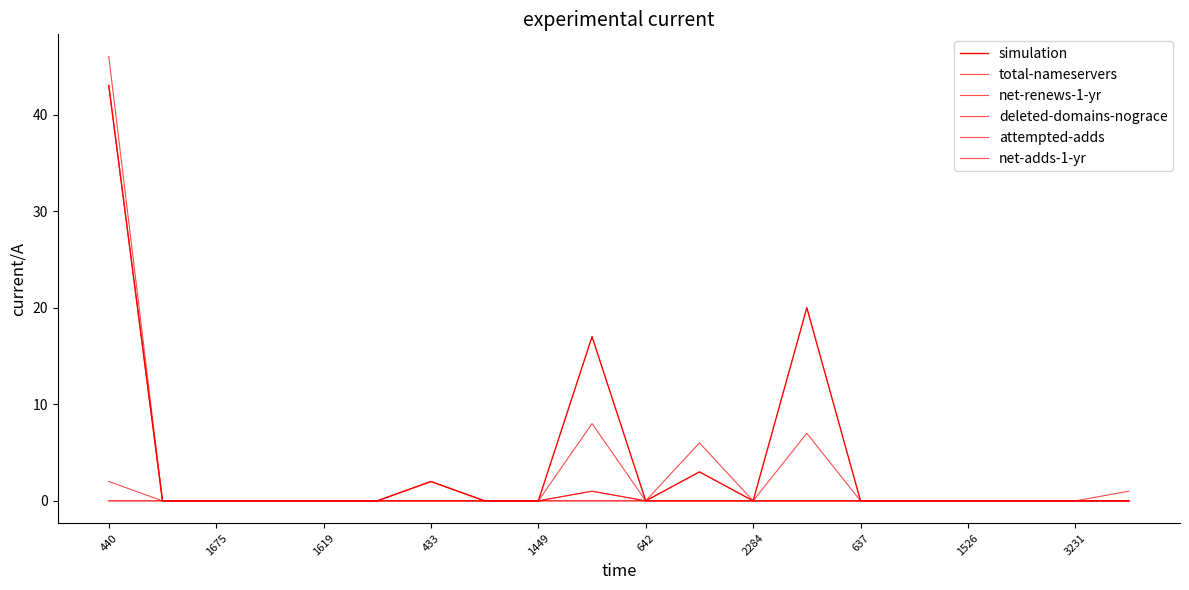

How many lines are shown in the chart?

6